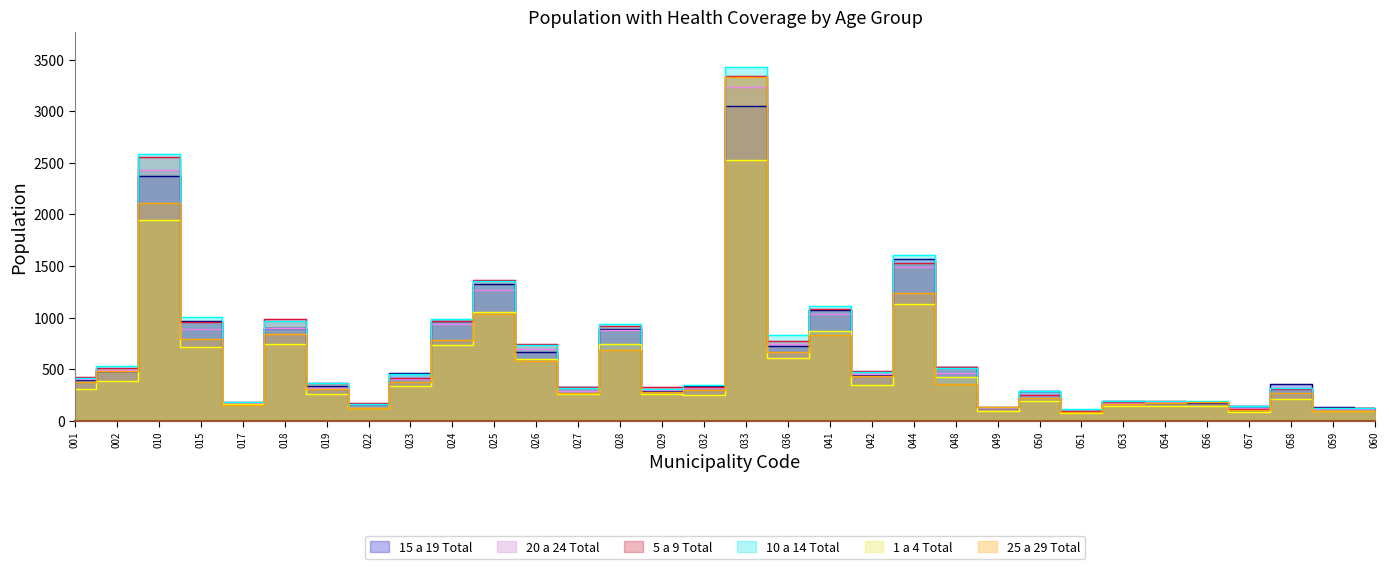

What is the total value across all series at 044?

8576